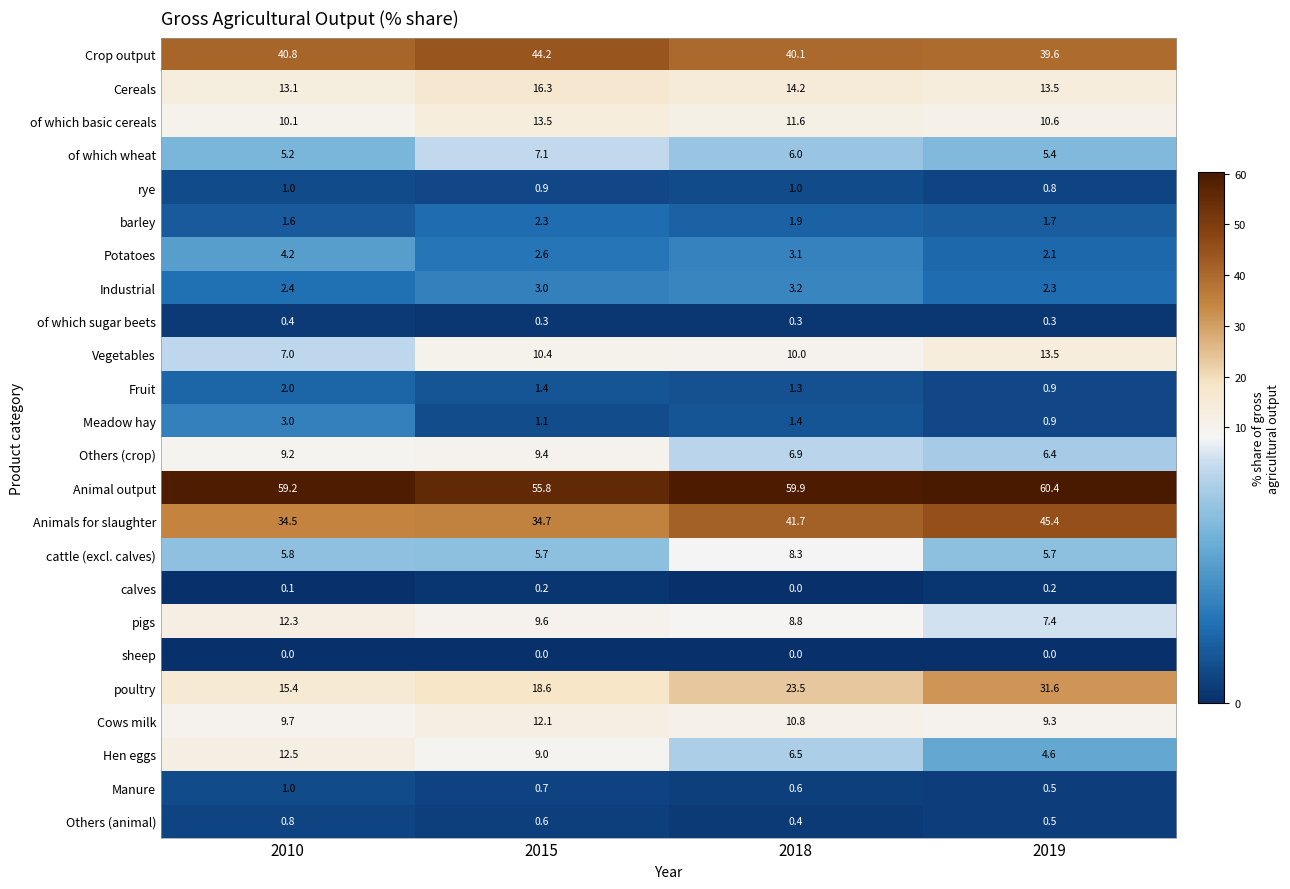

What is the maximum value shown in the chart?

60.4